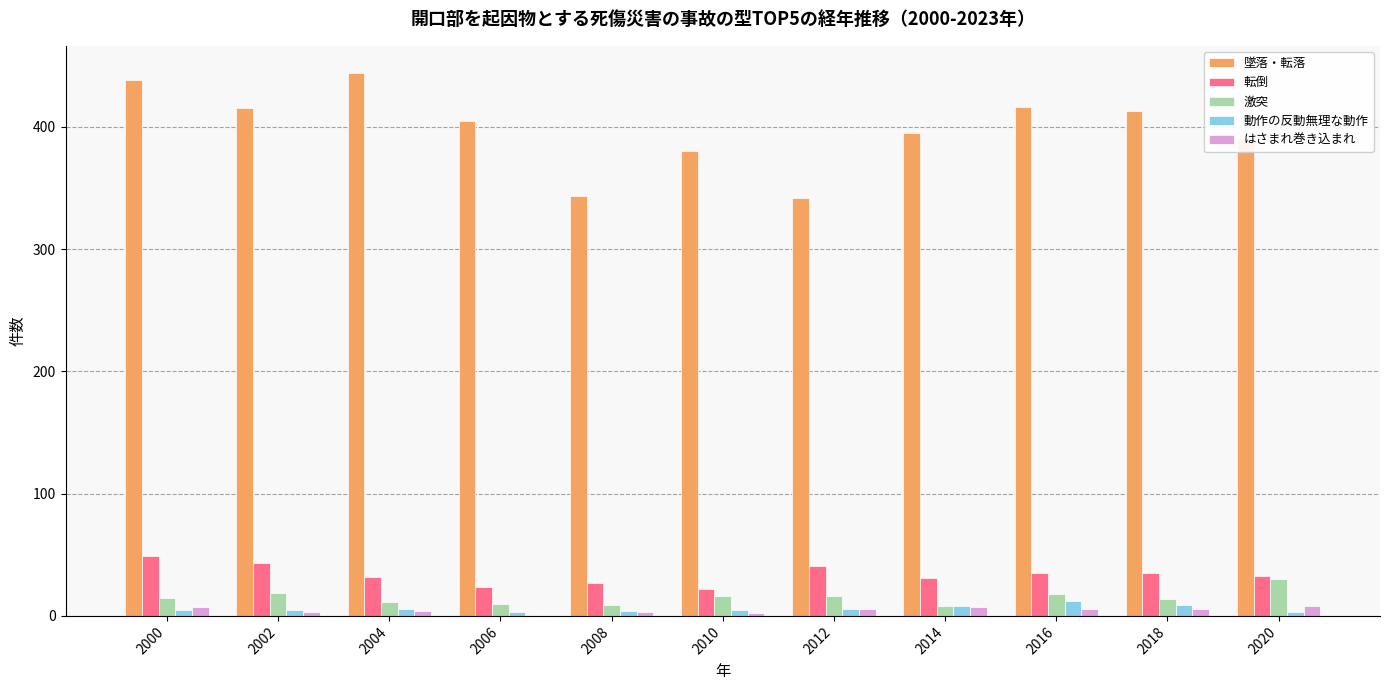

What is the sum of all 転倒 values?

372